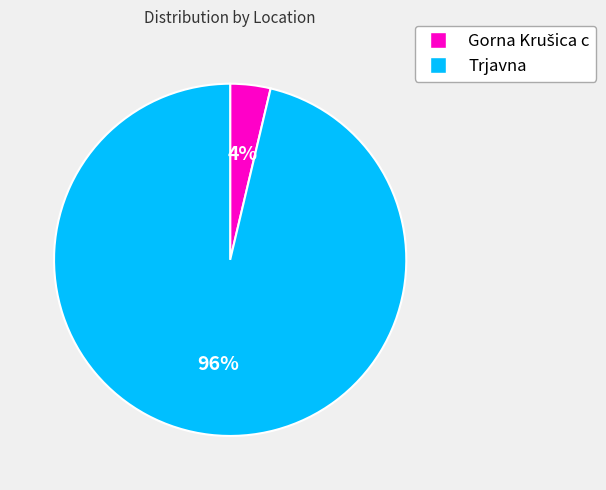

To the nearest percent, what is the average slice percentage?

50%